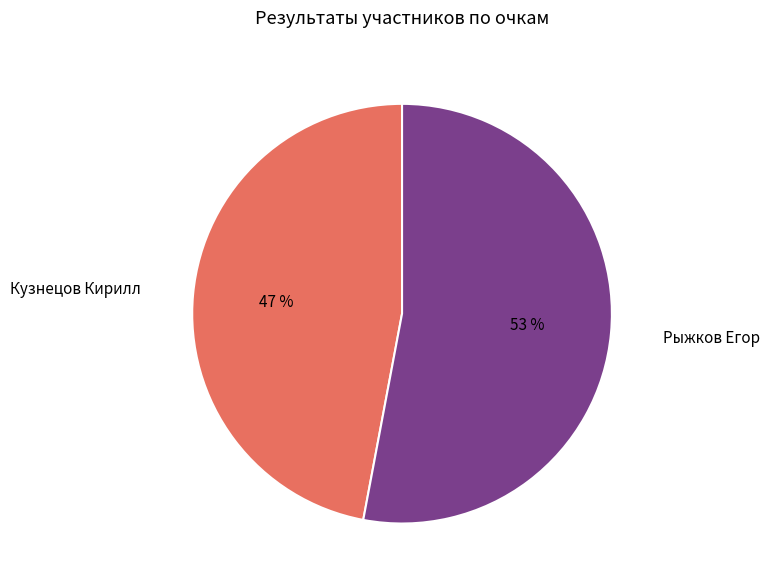

What is the majority slice?

Рыжков Егор